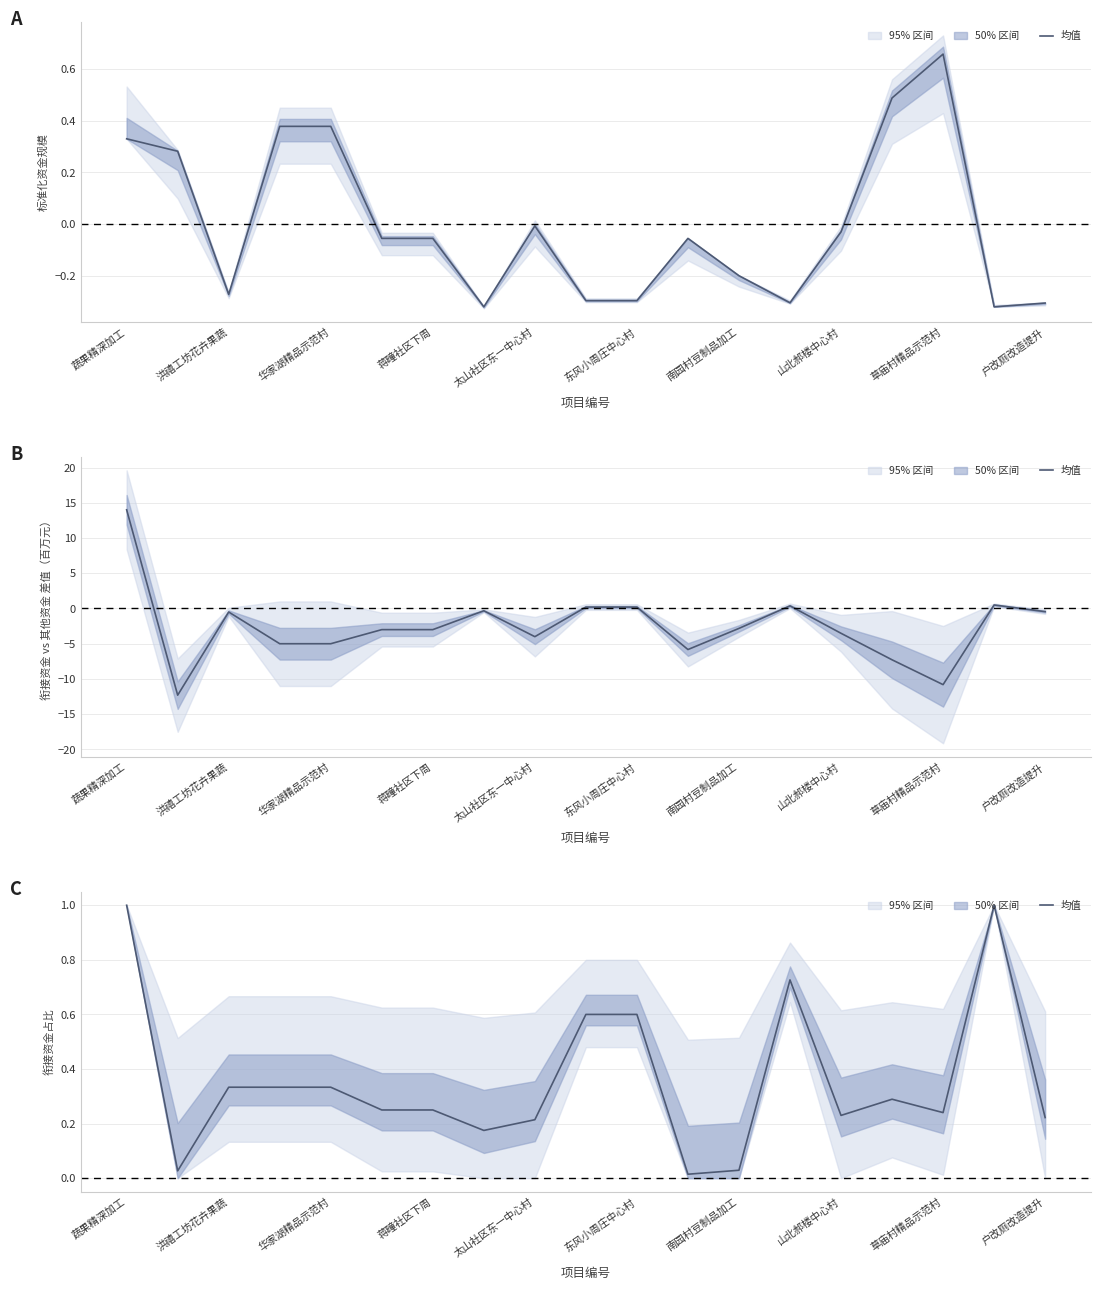

True or false: there are more than 1 points higher than both neighbors.

True